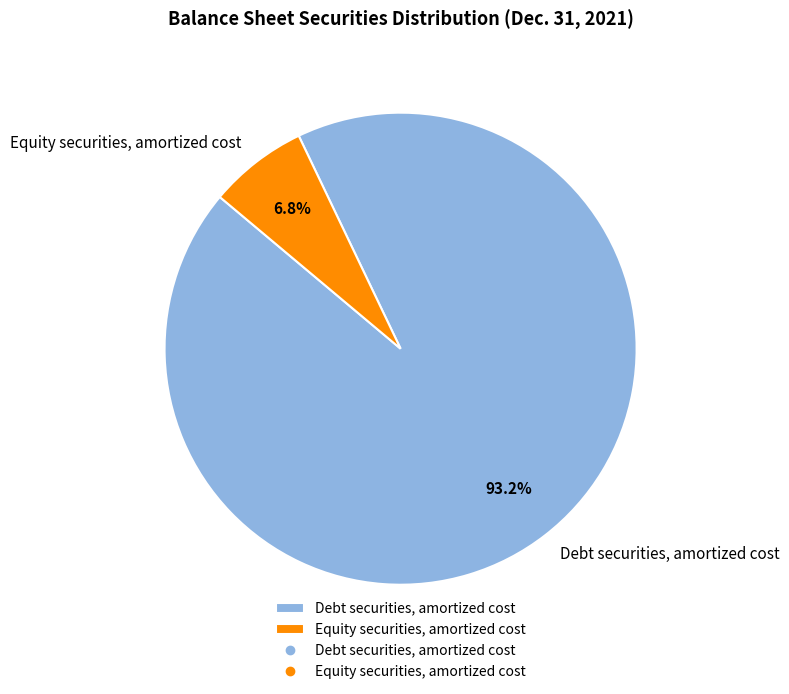

Combined, what portion of the pie is Equity securities, amortized cost and Debt securities, amortized cost?

100.0%